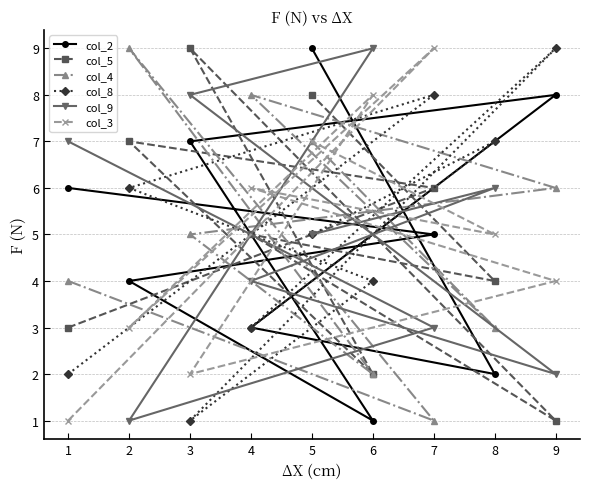

What are all the series names shown in the legend?

col_2, col_5, col_4, col_8, col_9, col_3